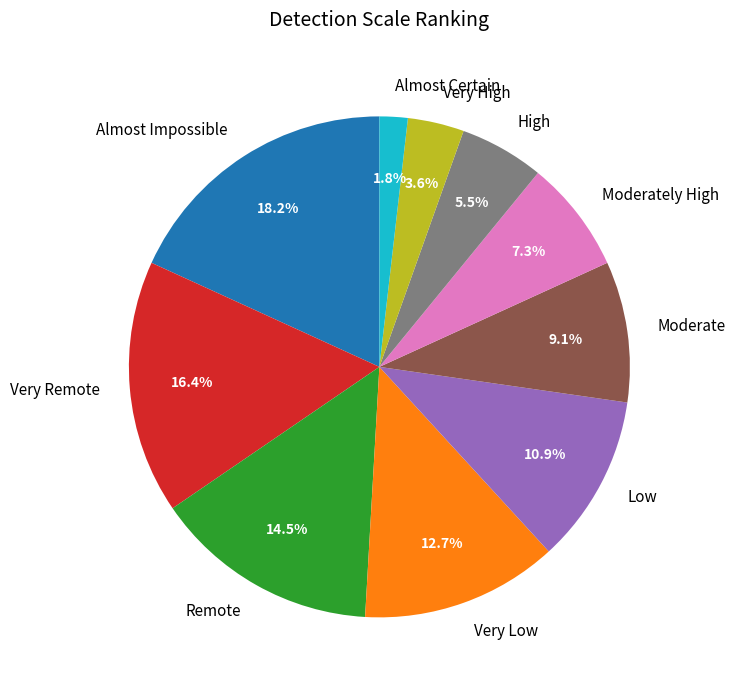

Is it true that Almost Impossible is 11% of the pie?

False